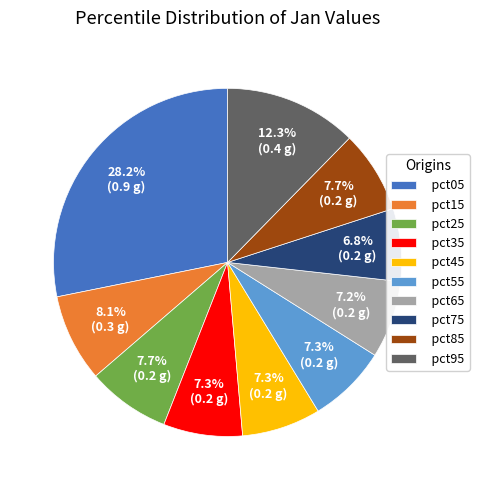

Does pct85 account for over 50% of the chart?

No